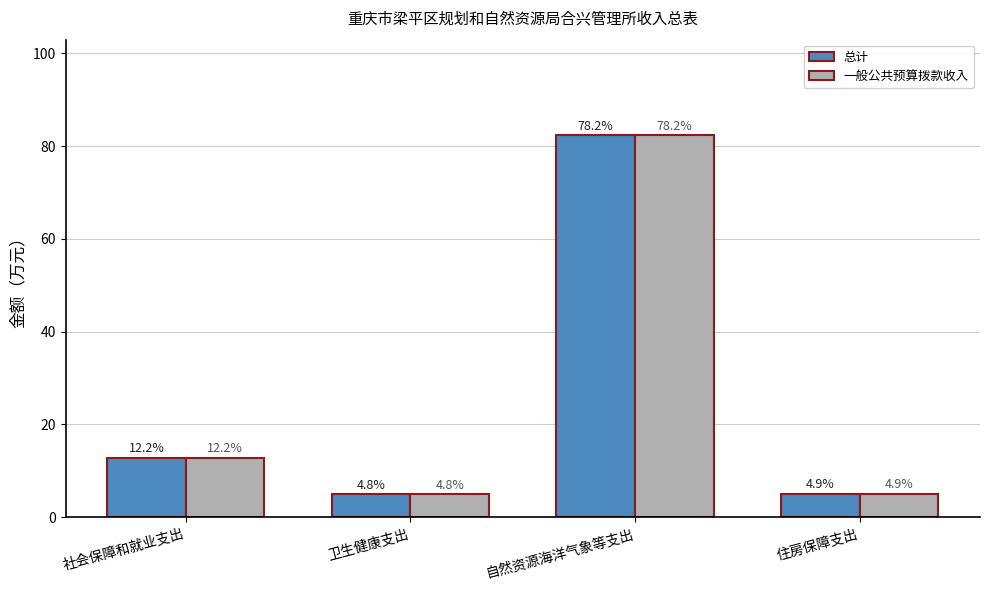

What position from the left is 自然资源海洋气象等支出?

3